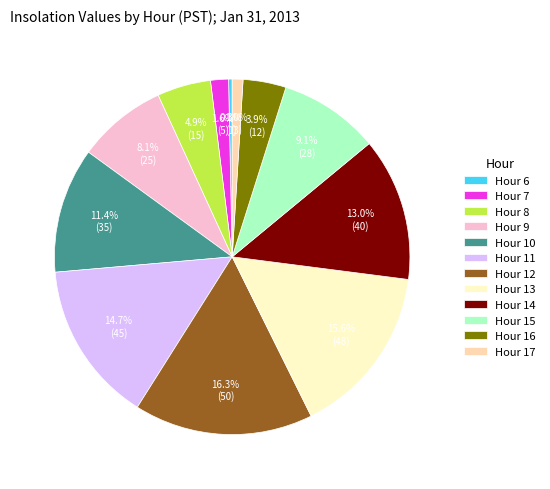

What percentage do Hour 9 and Hour 10 together represent?

19.5%